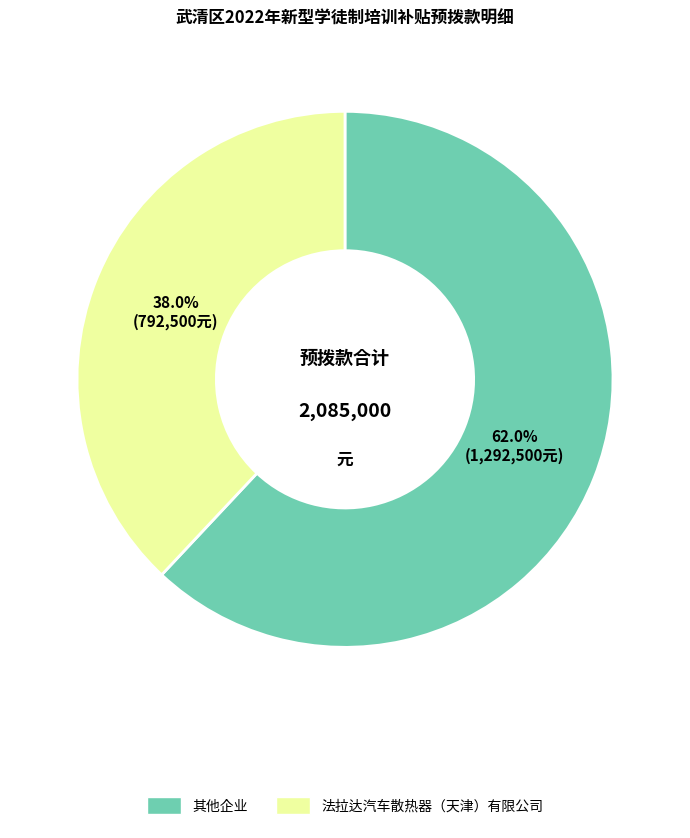

How many segments does this pie chart have?

2